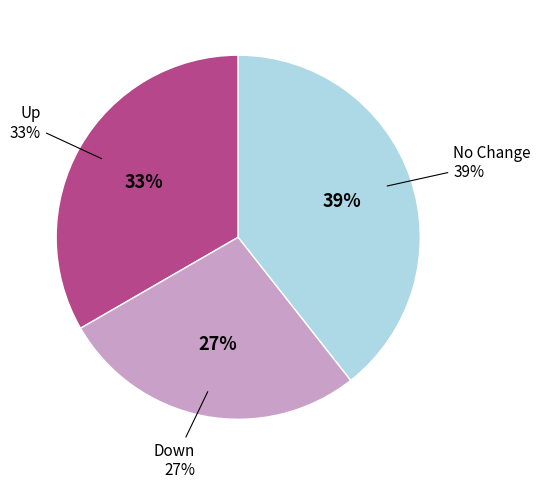

To the nearest percent, what portion does - represent?

39%